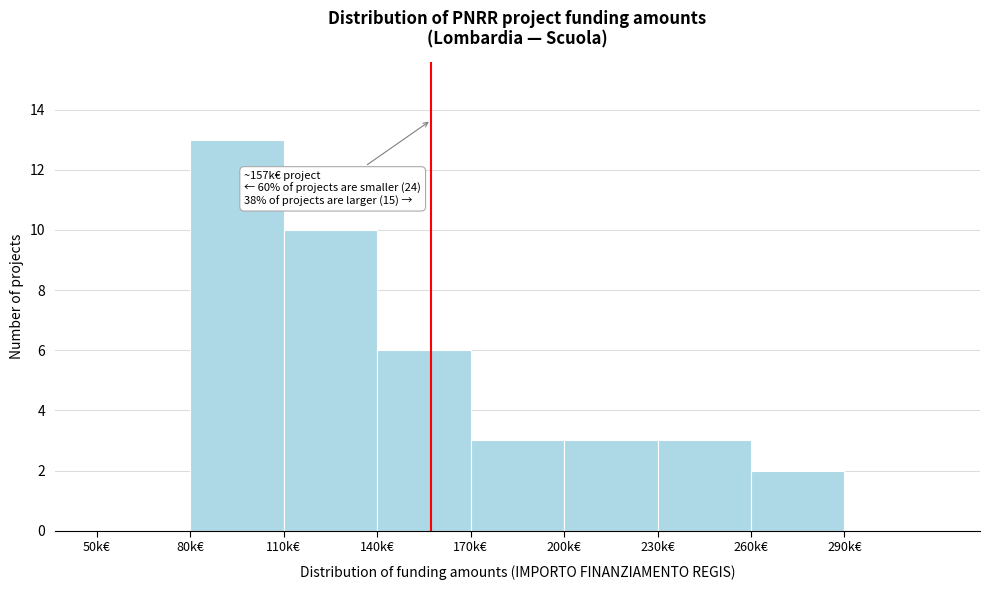

Reading left to right, what are all the values shown in this chart?

50k€=0	80k€=13	110k€=10	140k€=6	170k€=3	200k€=3	230k€=3	260k€=2	290k€=0